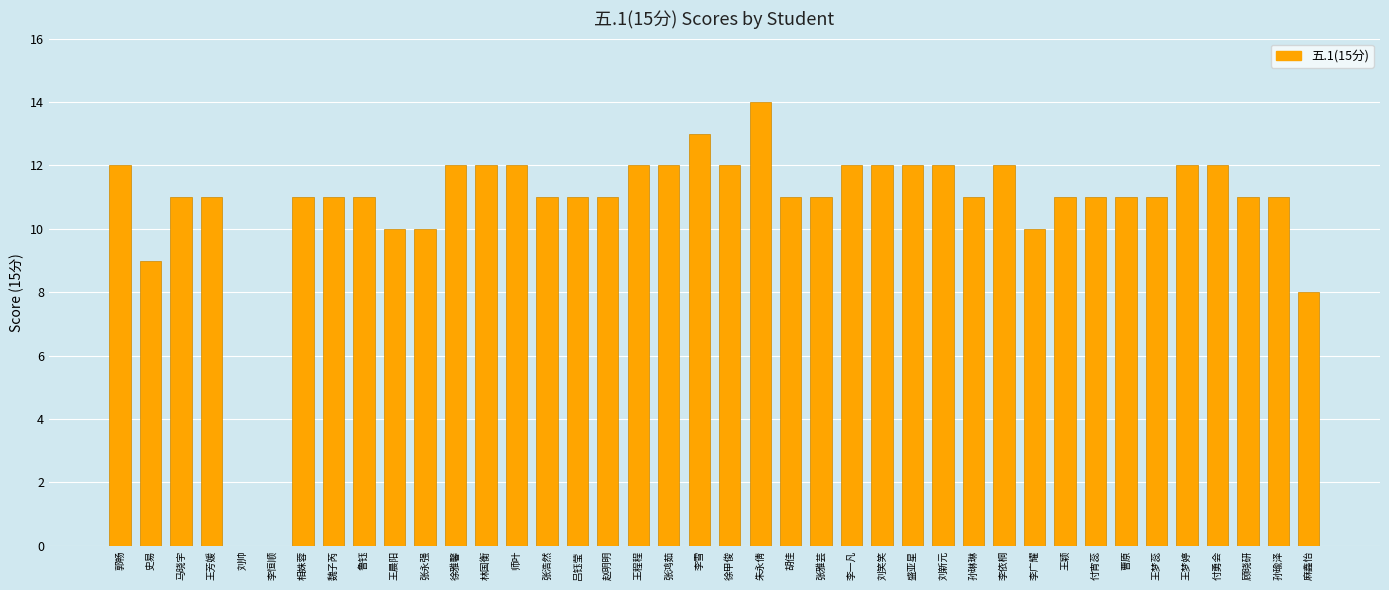

What is the approximate value at 李雪, to the nearest 10?

10